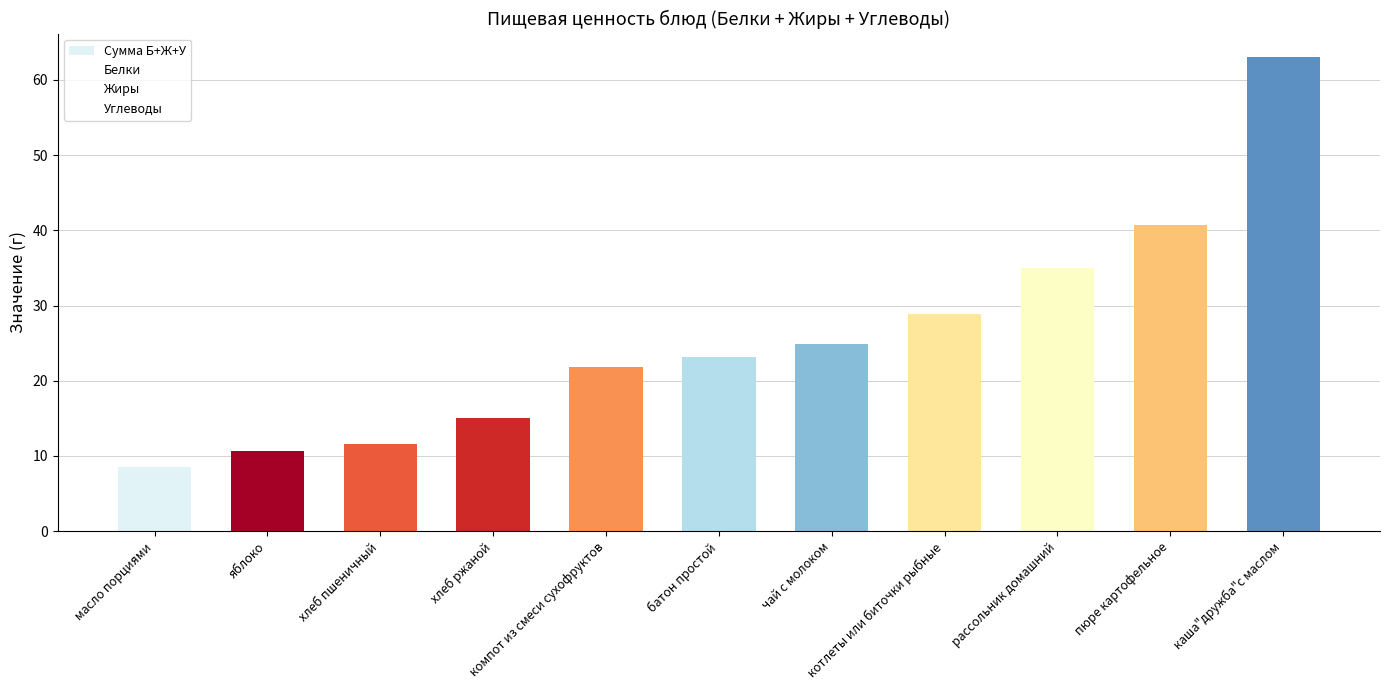

What position from the right is котлеты или биточки рыбные?

4